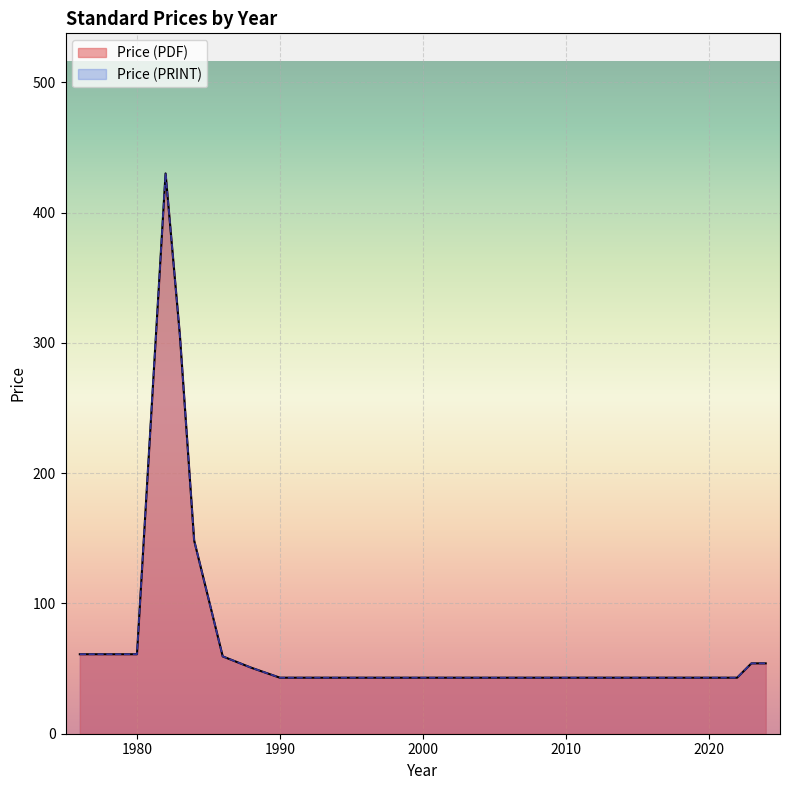

At which category does the chart reach its peak across all series?

1982